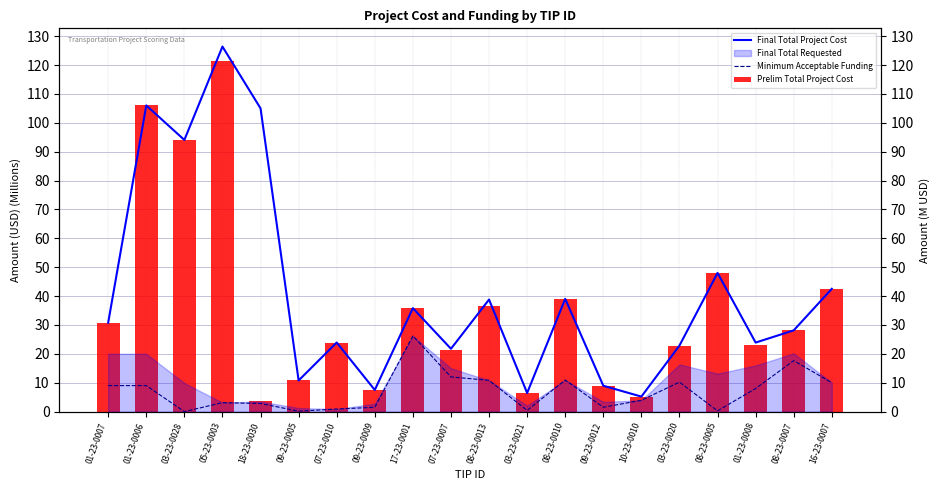

What is the difference between the maximum and minimum values in the Prelim Total Project Cost series?

117.9